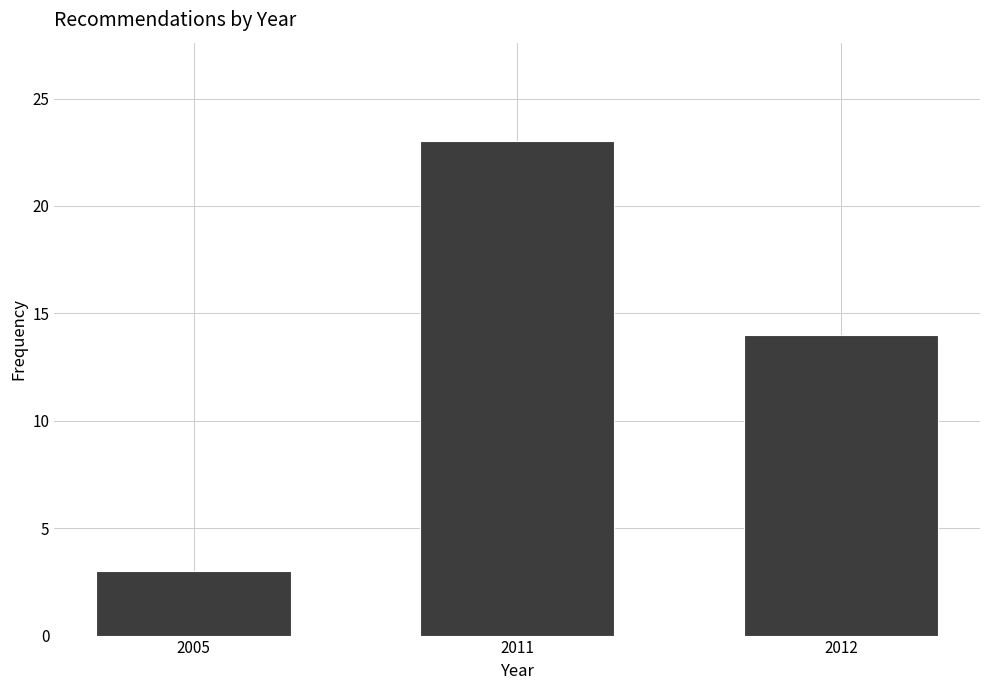

Reading left to right, what are all the values shown in this chart?

3	23	14